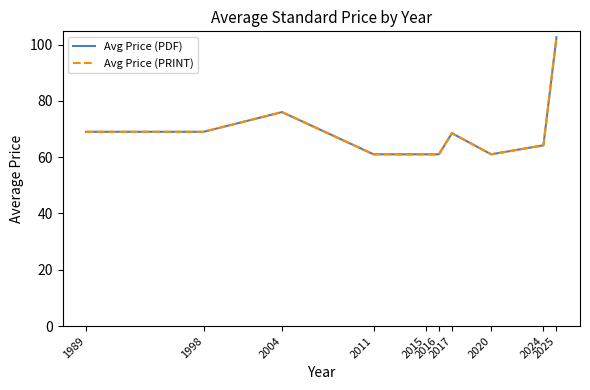

Does the chart display data point markers on the line(s)?

No